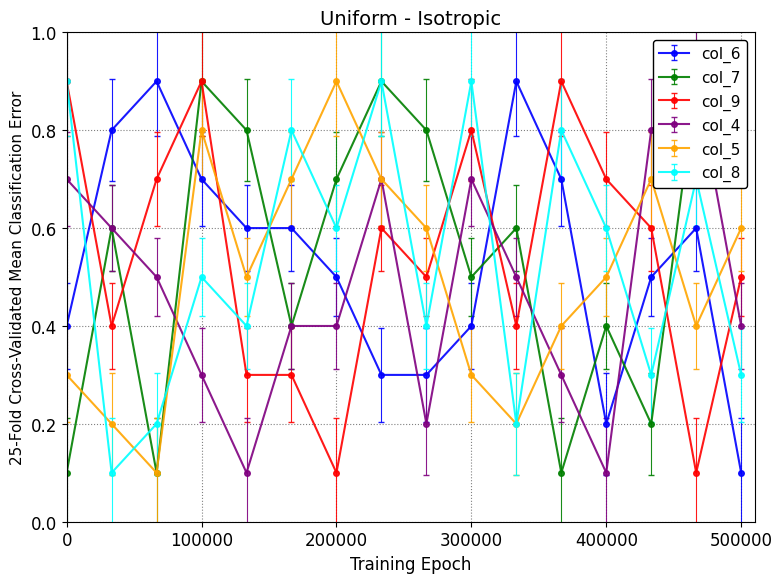

What is the value of the col_8 point at the 7th from the left?

0.6